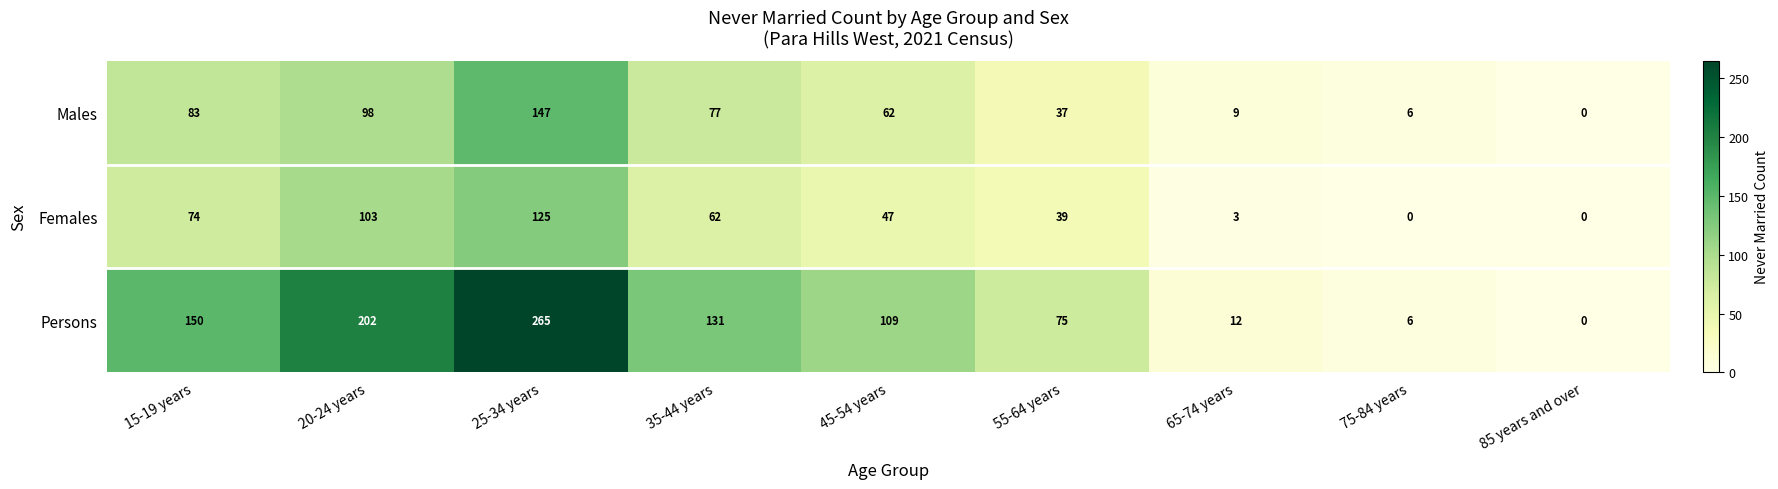

What is the difference between the maximum and second lowest values in the Females series?

125